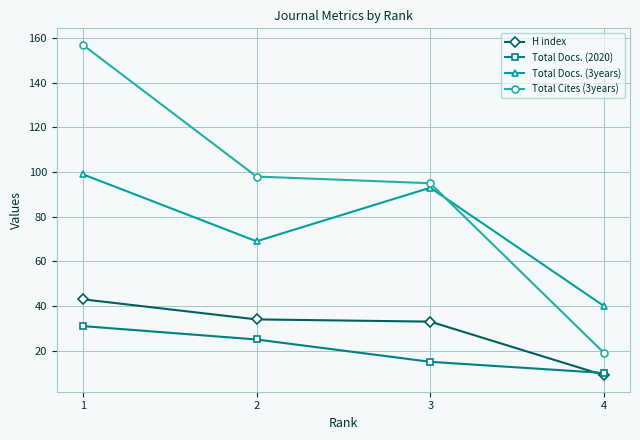

What is the sum of the H index values at 4 and 2?

43